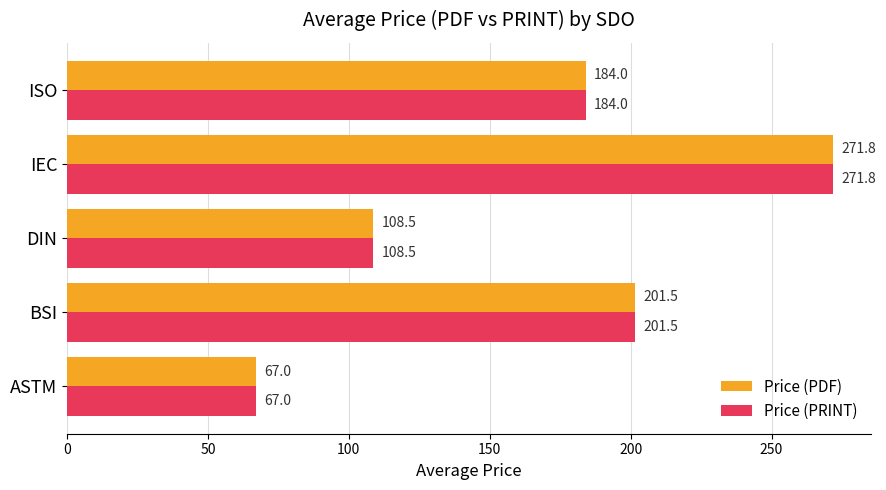

What is the total value across all series at BSI?

403.0